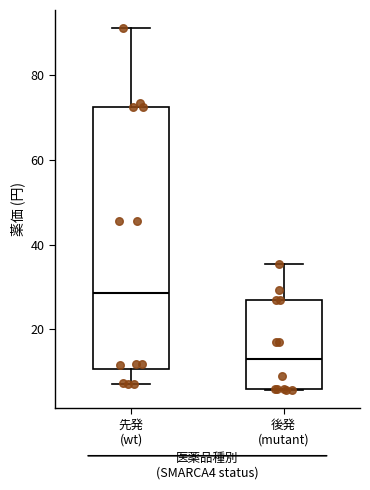

Which box's median line is the lowest?

後発 (mutant)